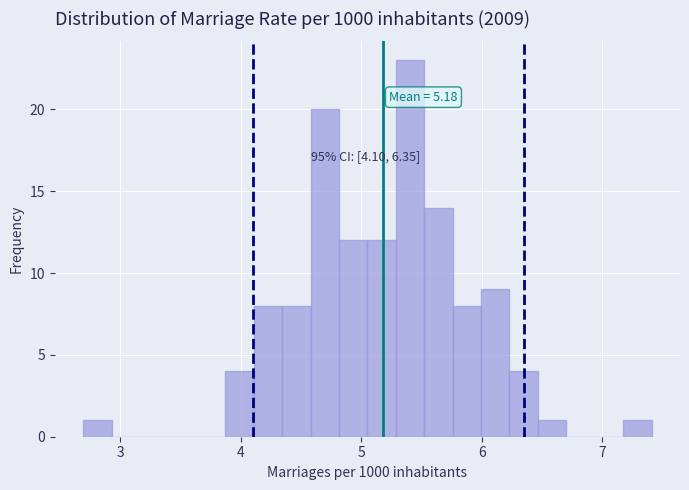

Around what value on the x-axis is the tallest bar? Give the approximate position of its centre, as read against the axis.

5.4